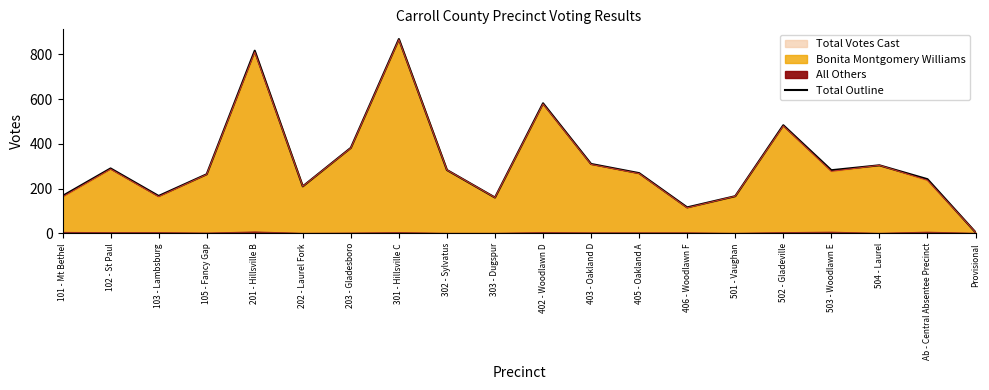

At which category does the data reach its first local peak?

102 - St Paul